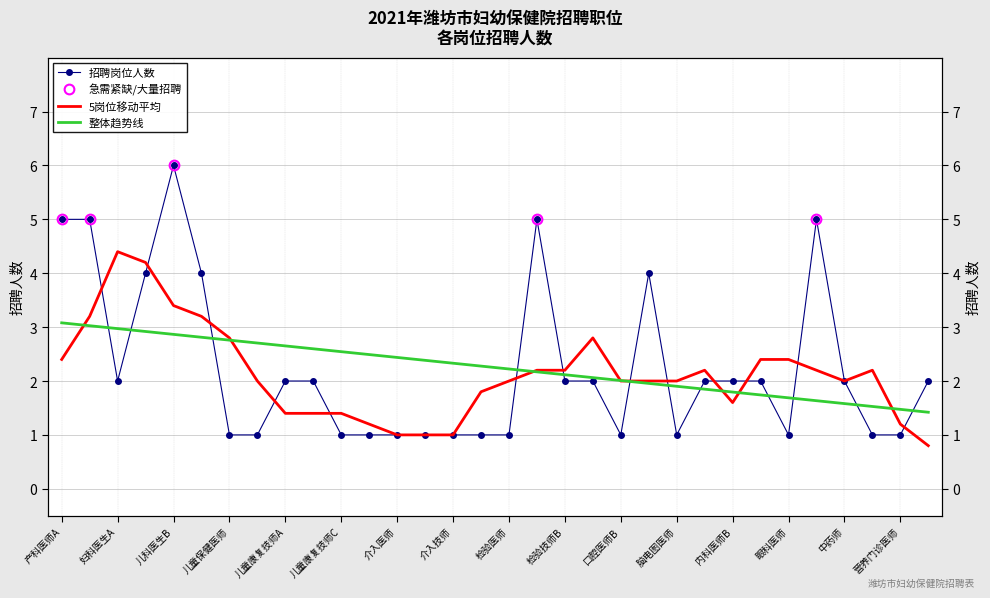

How many interior local valleys does the 5岗位移动平均 series have?

2